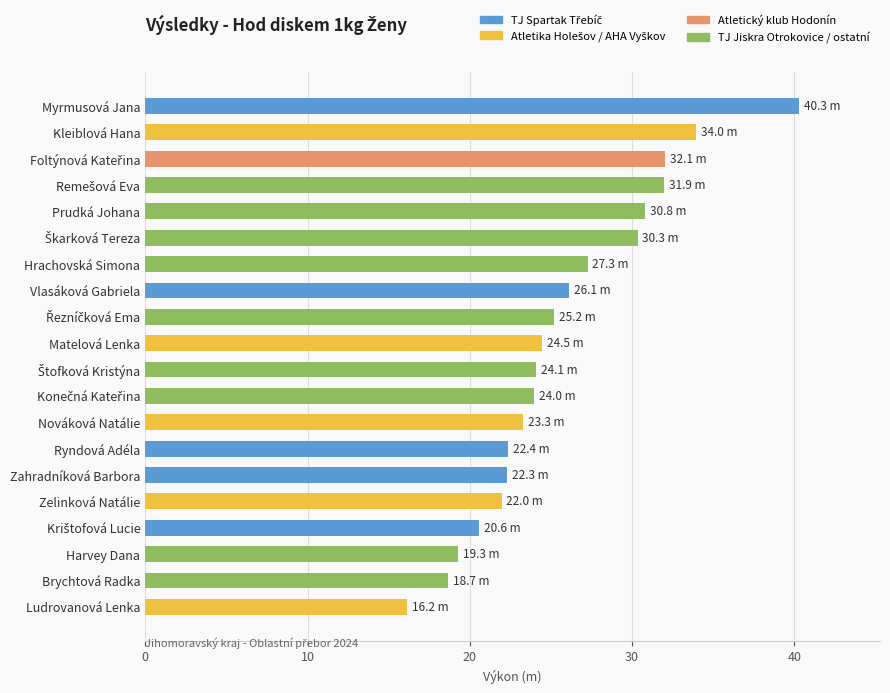

Are the bars horizontal?

Yes